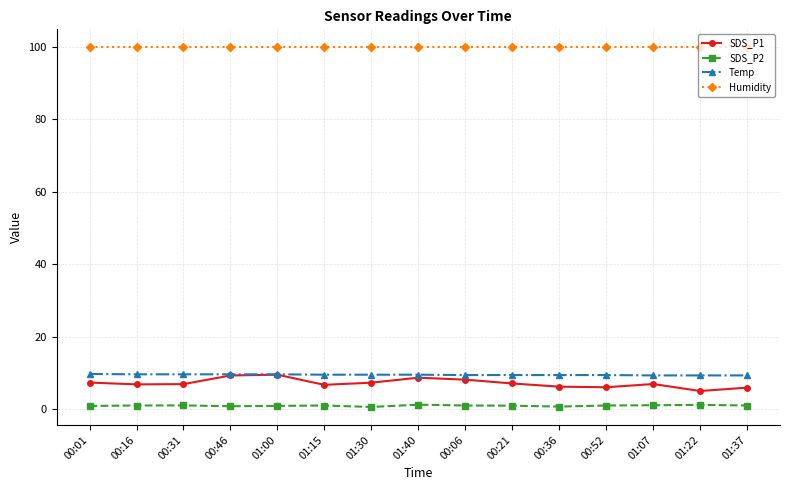

True or false: SDS_P2 has more than 0 interior local peaks.

True